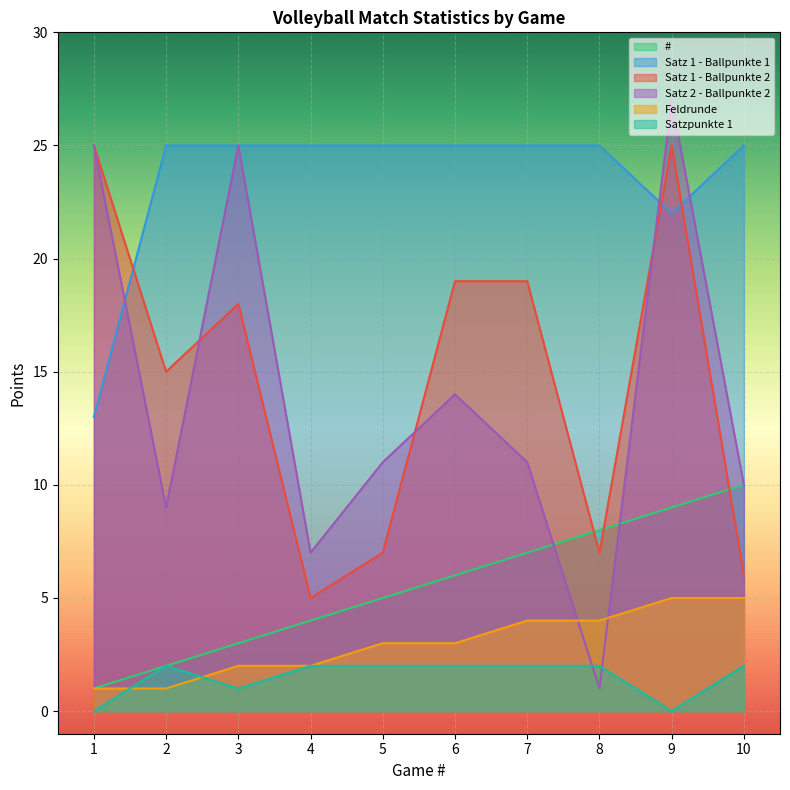

How many interior local valleys does the Satzpunkte 1 series have?

2